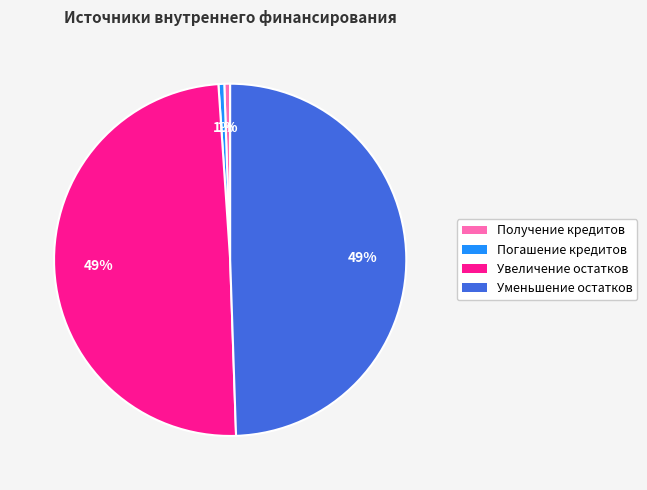

To the nearest percent, what is the average slice percentage?

25%